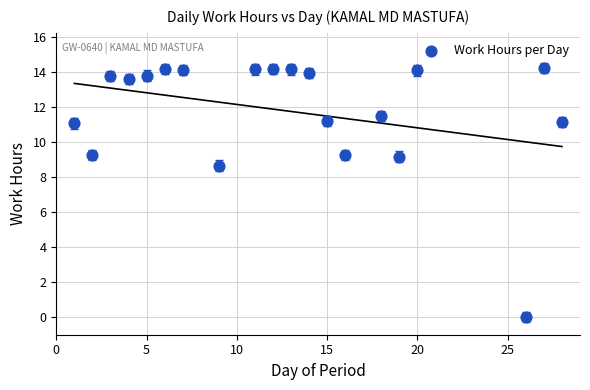

What Y value in the scatter plot is closest to 7?

8.7